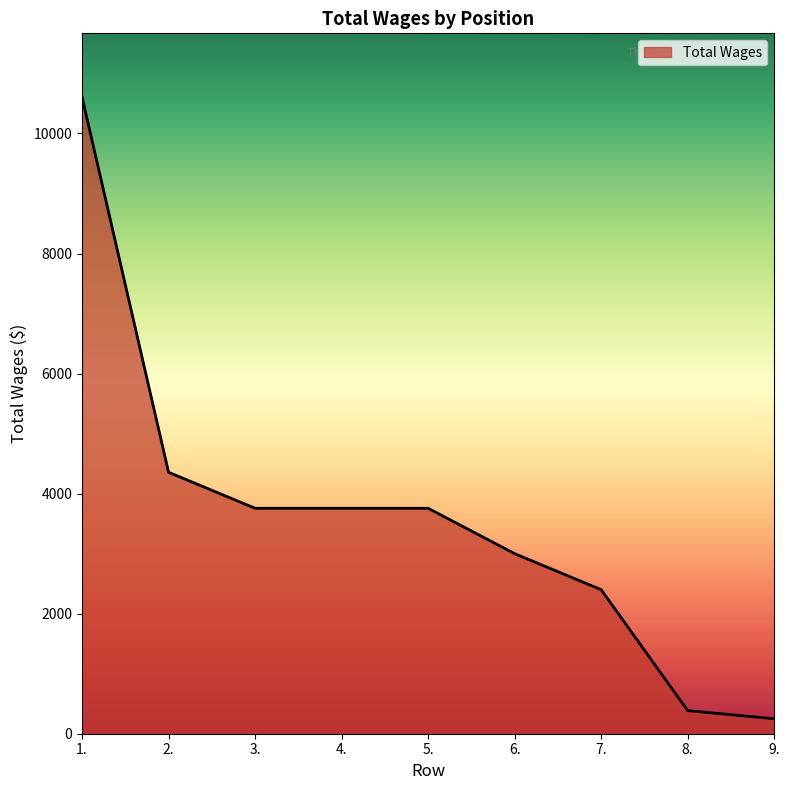

Approximately how many times larger is the value at 1. compared to 2.?

2.4